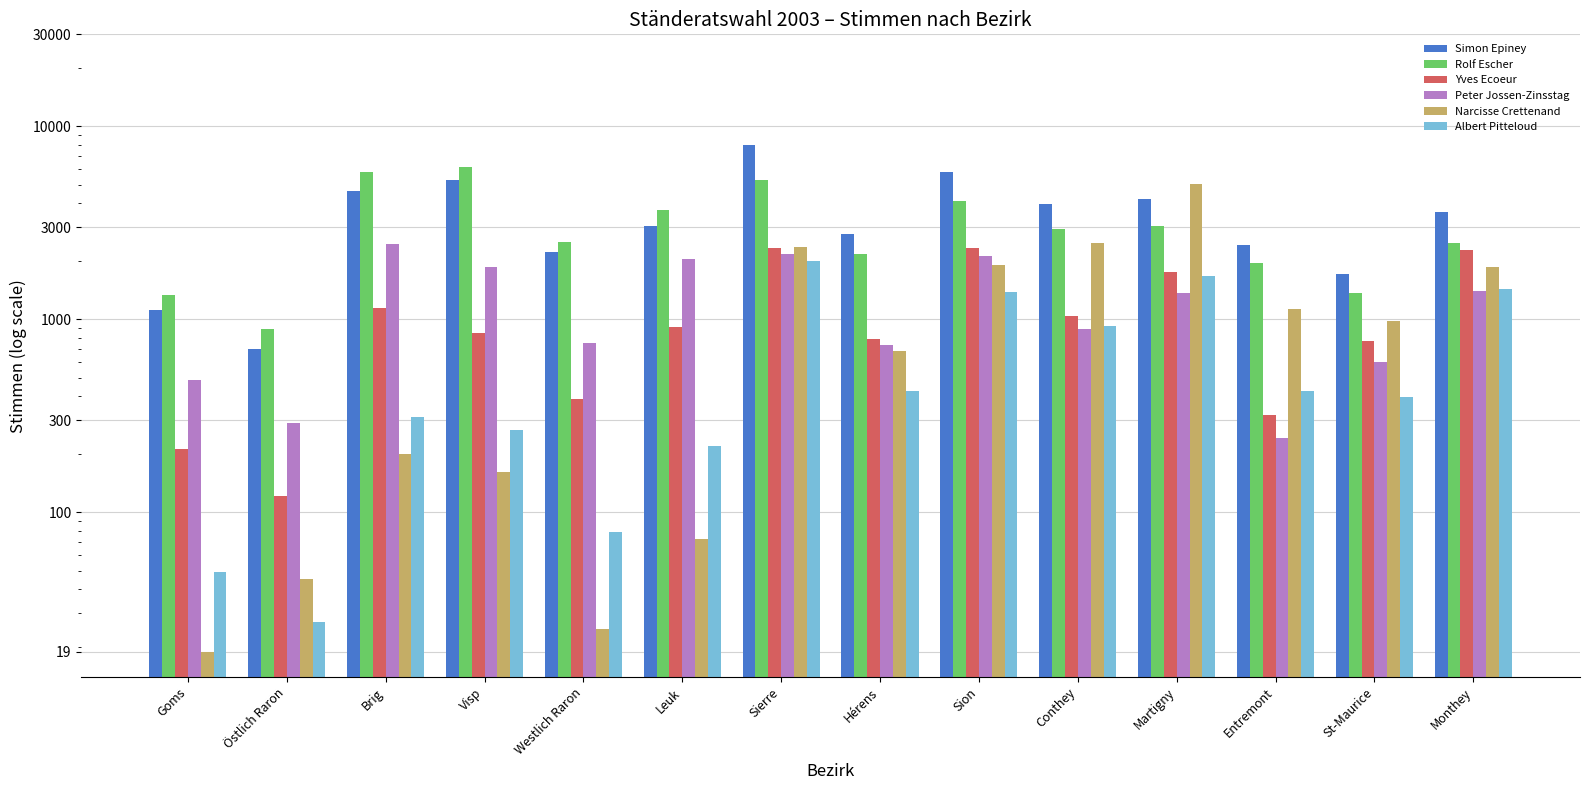

List the labels in order of Peter Jossen-Zinsstag value, largest first.

Brig, Sierre, Sion, Leuk, Visp, Monthey, Martigny, Conthey, Westlich Raron, Hérens, St-Maurice, Goms, Östlich Raron, Entremont